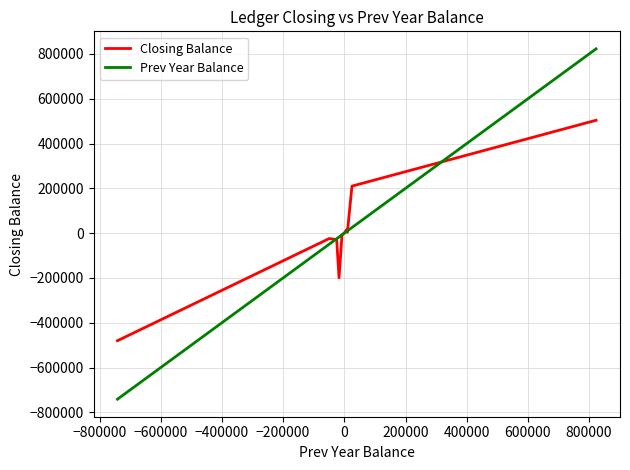

What is the maximum value for Prev Year Balance?

822823.0